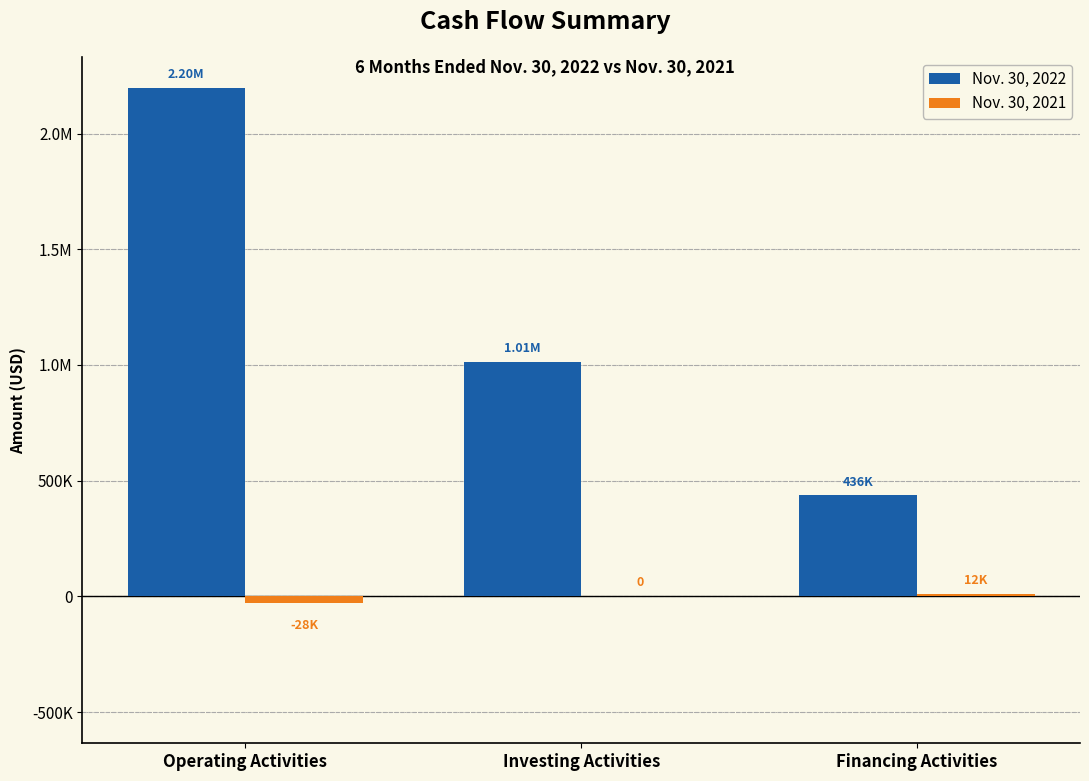

Between Financing Activities and Operating Activities, which is larger?

Operating Activities